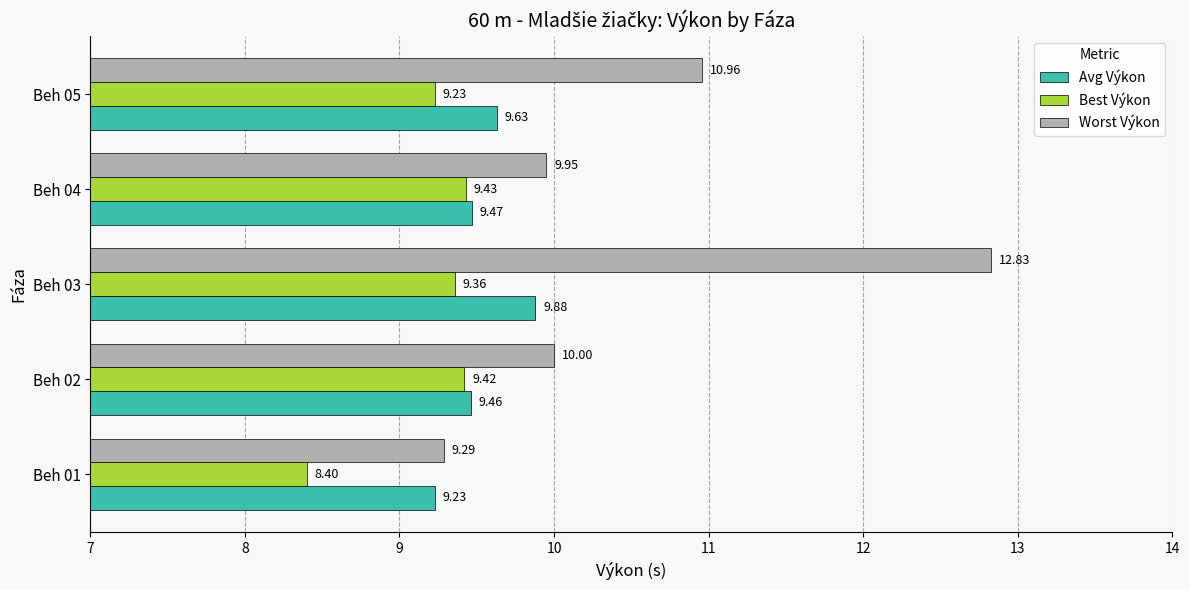

Which series has the widest spread of values?

Worst Výkon